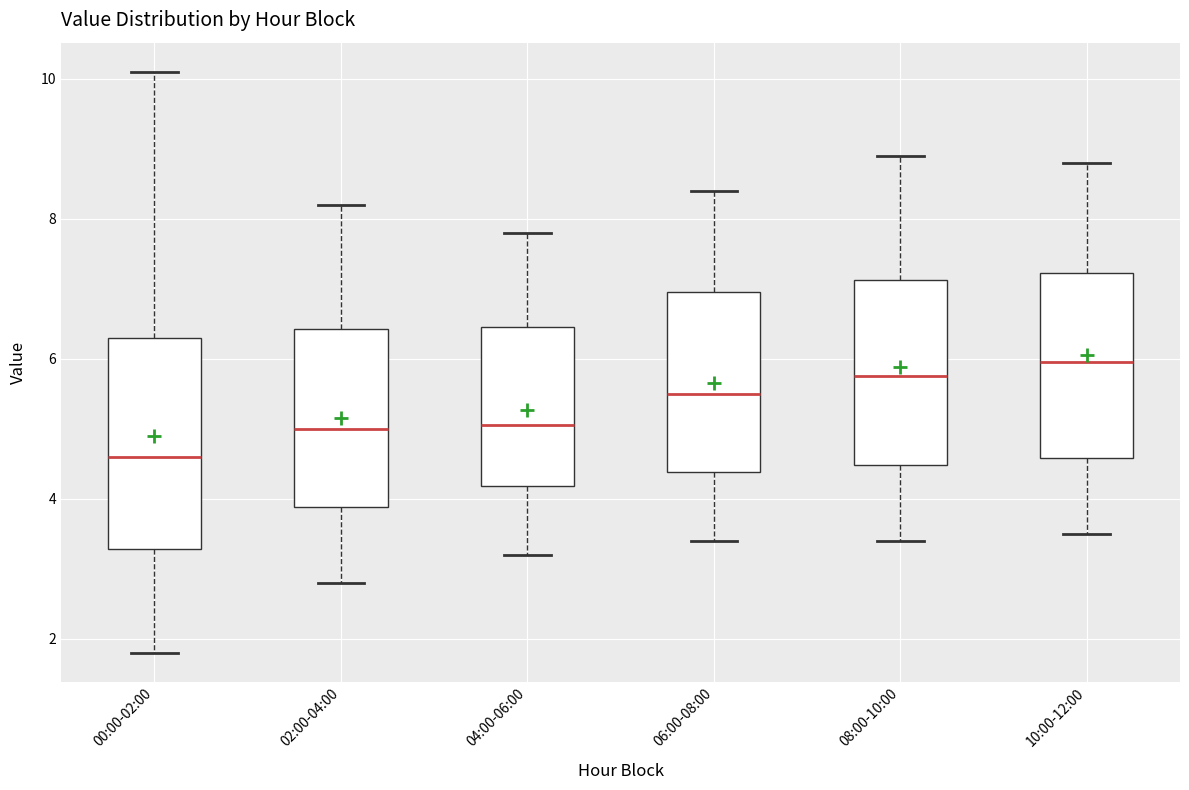

Reading left to right, read every box against the y-axis: the position of its median line, the range the box covers, and the ends of its whiskers. The values are not printed on the chart, so give them approximately, as read against the axis.

00:00-02:00: median 4.6, box 3.2 to 6.4, whiskers 1.8 to 10.2
02:00-04:00: median 5.0, box 3.8 to 6.4, whiskers 2.8 to 8.2
04:00-06:00: median 5.0, box 4.2 to 6.4, whiskers 3.2 to 7.8
06:00-08:00: median 5.6, box 4.4 to 7.0, whiskers 3.4 to 8.4
08:00-10:00: median 5.8, box 4.4 to 7.2, whiskers 3.4 to 9.0
10:00-12:00: median 6.0, box 4.6 to 7.2, whiskers 3.6 to 8.8